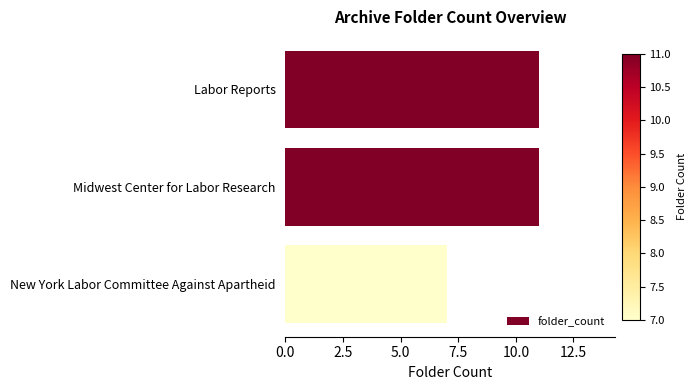

True or false: the data shows 4 at New York Labor Committee Against Apartheid.

False